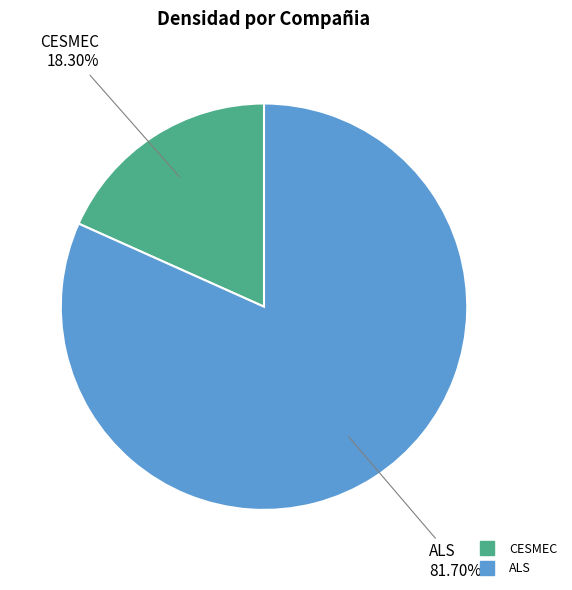

Is ALS the majority of the pie?

Yes